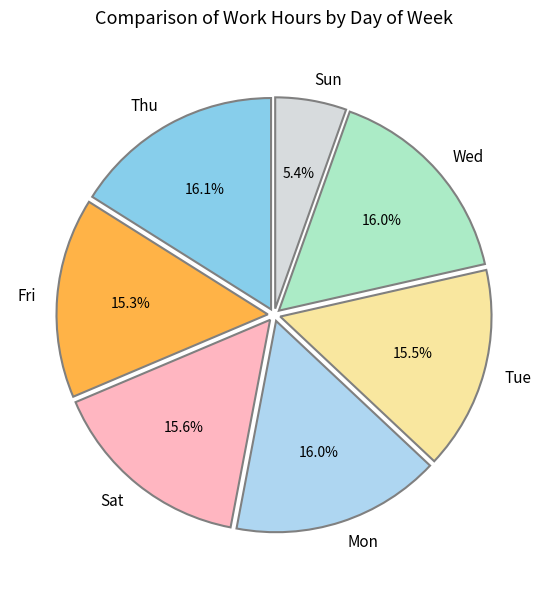

Is there a majority slice in this chart?

No